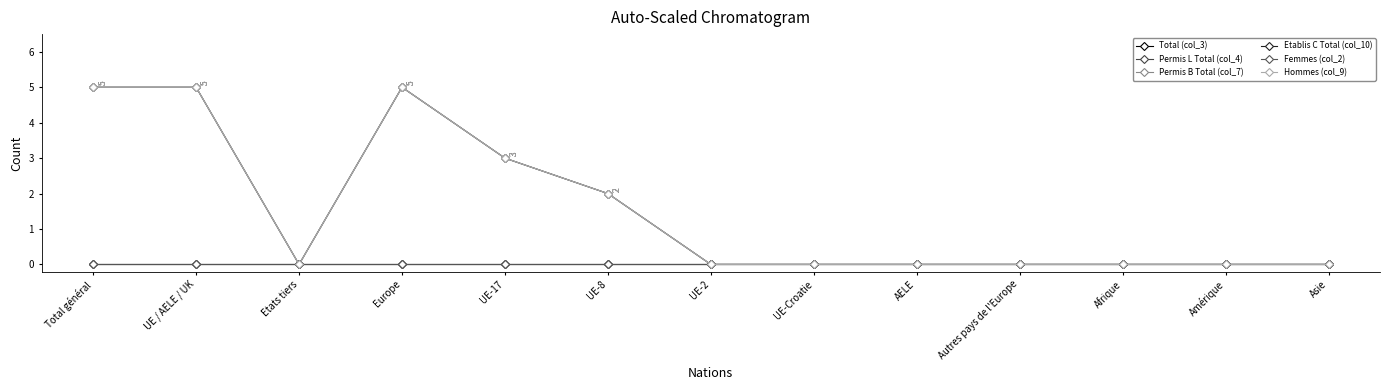

What is the highest value of the Total (col_3) series?

5